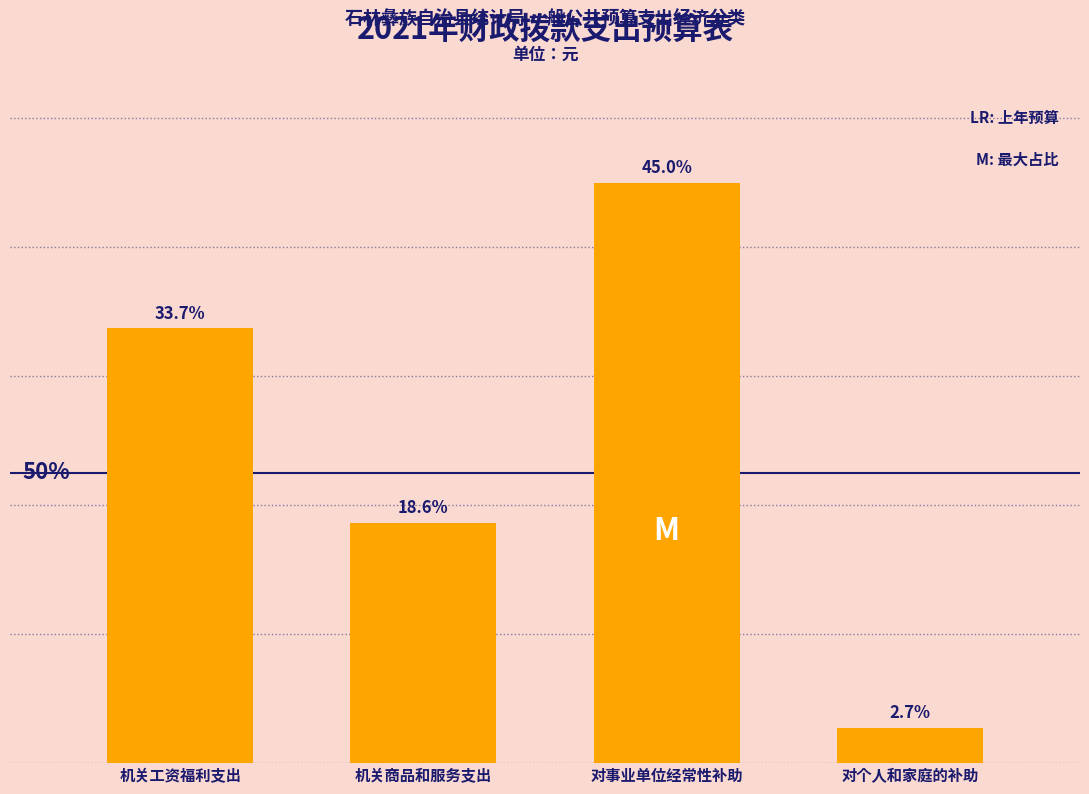

Which category has the lowest value across all series?

对个人和家庭的补助